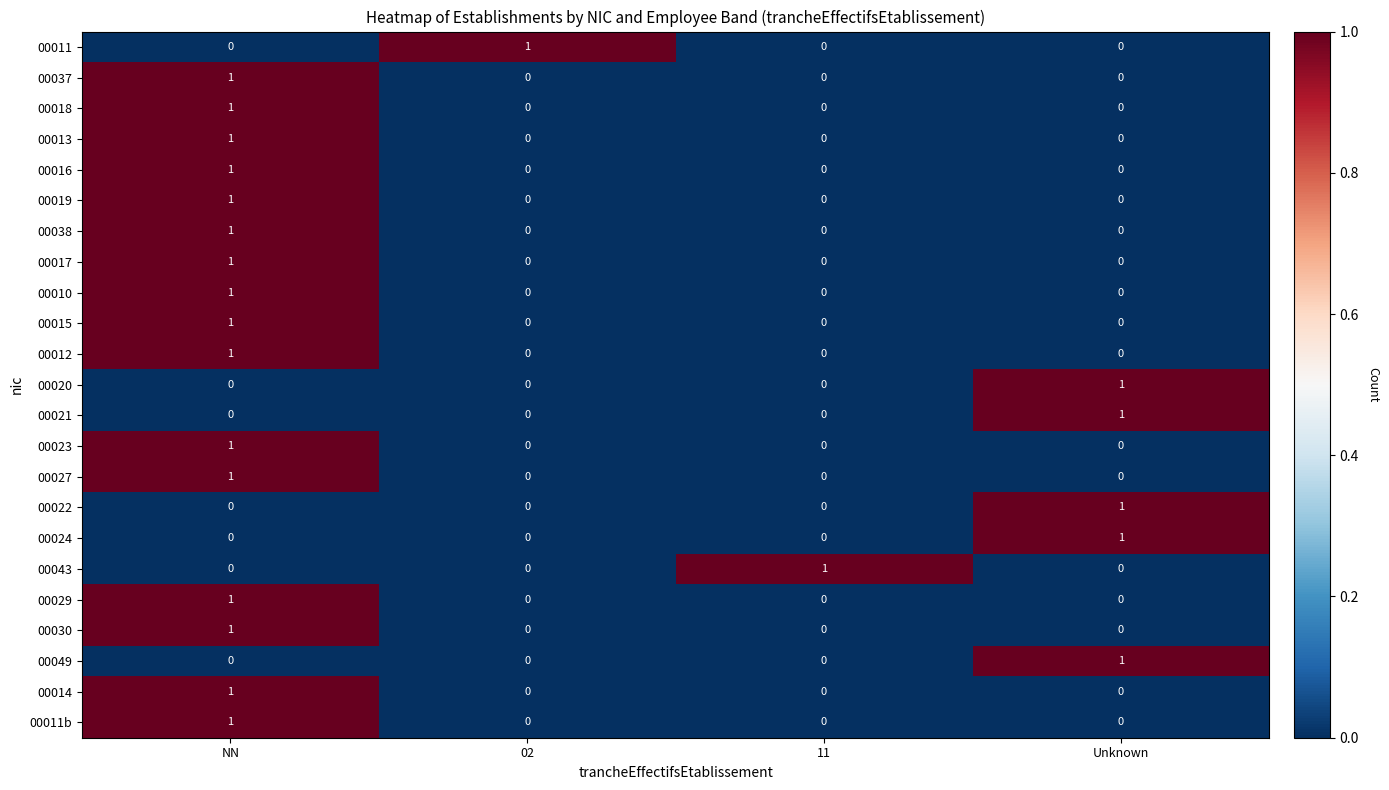

How many data points in 00019 are above 0?

1